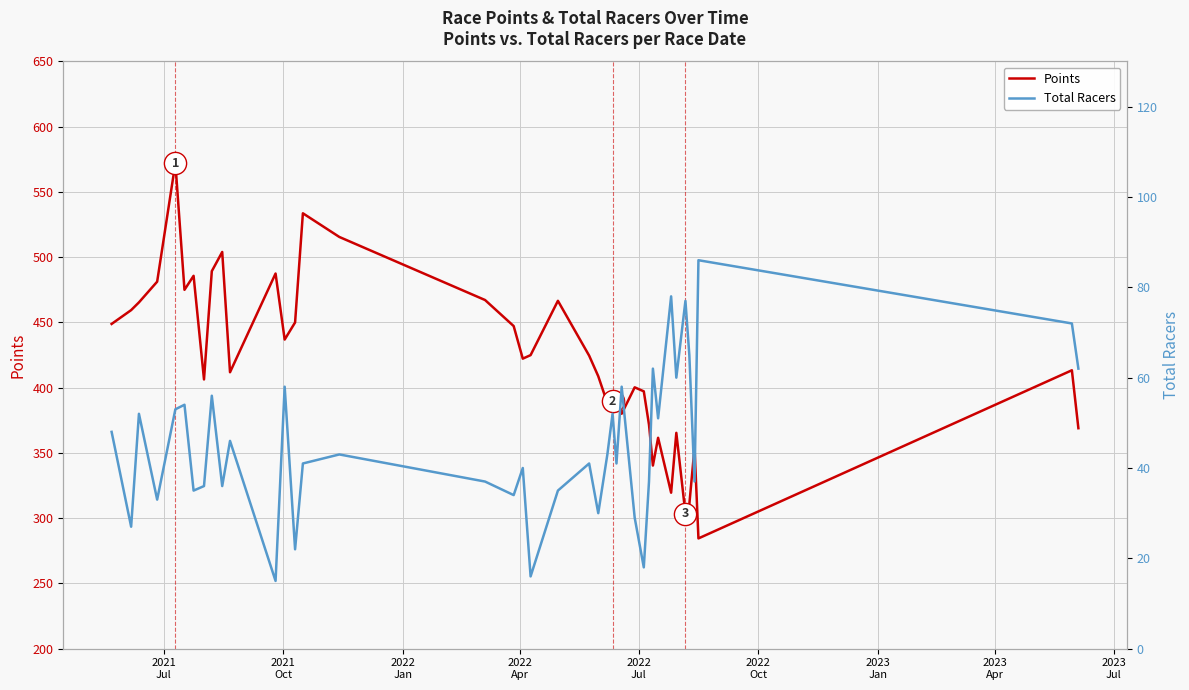

Reading left to right, extract all data points from this chart.

Points: 448.9	459.4	465.4	481.2	572.1	475.0	485.7	406.3	489.3	504.0	411.9	487.5	436.9	450.0	533.6	515.5	467.2	447.2	422.3	425.0	466.6	424.6	408.8	388.1	389.8	393.7	380.0	400.3	397.2	371.6	340.3	361.6	319.5	365.4	303.5	310.6	354.2	284.5	413.4	368.9
Total Racers: 48.0	27.0	52.0	33.0	53.0	54.0	35.0	36.0	56.0	36.0	46.0	15.0	58.0	22.0	41.0	43.0	37.0	34.0	40.0	16.0	35.0	41.0	30.0	43.0	52.0	41.0	58.0	29.0	18.0	37.0	62.0	51.0	78.0	60.0	77.0	65.0	37.0	86.0	72.0	62.0